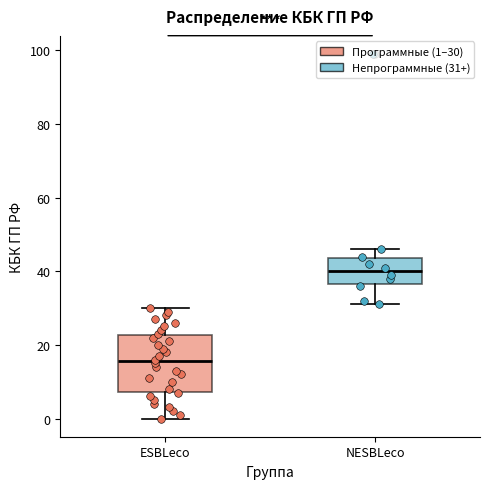

Where does the lower whisker of the box for ESBLeco end on the y-axis? The values are not printed on the chart, so give them approximately, as read against the axis.

0